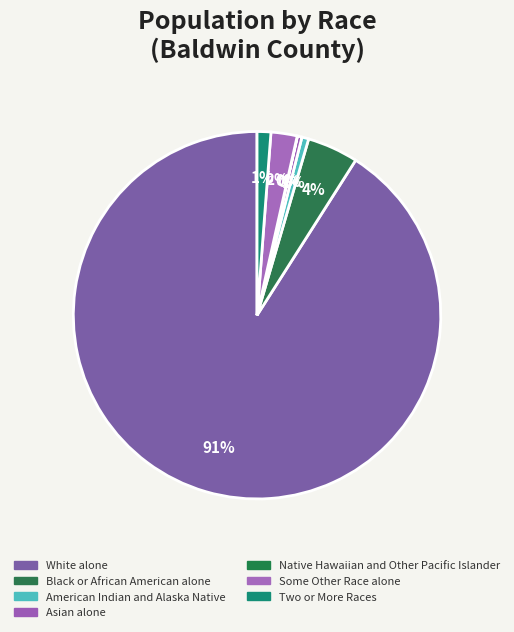

Combined, do American Indian and Alaska Native and Some Other Race alone account for over 50%?

No